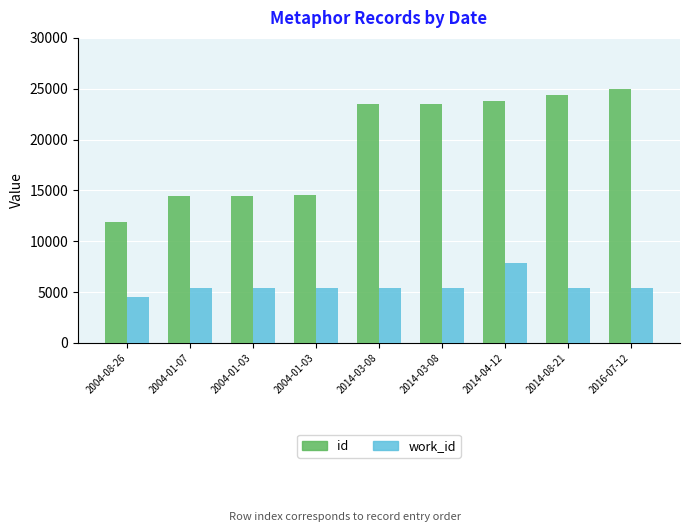

What is the approximate value of id at 2014-04-12?

23778